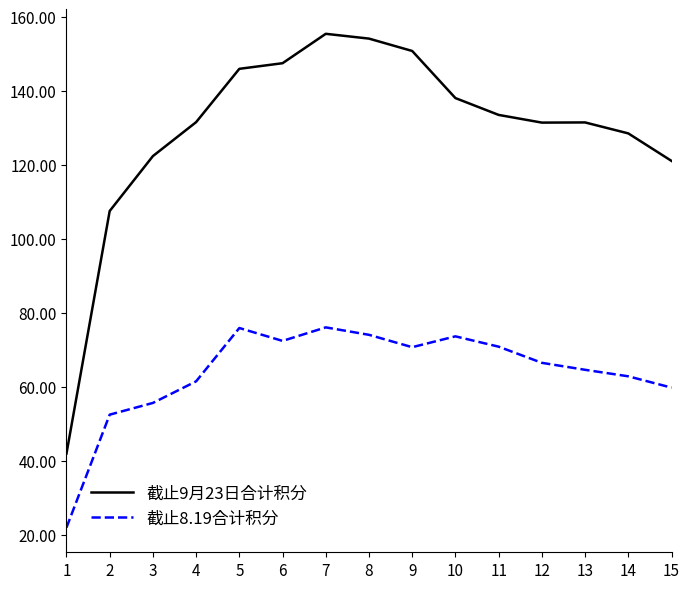

List the series in order of their peak value, highest first.

截止9月23日合计积分, 截止8.19合计积分